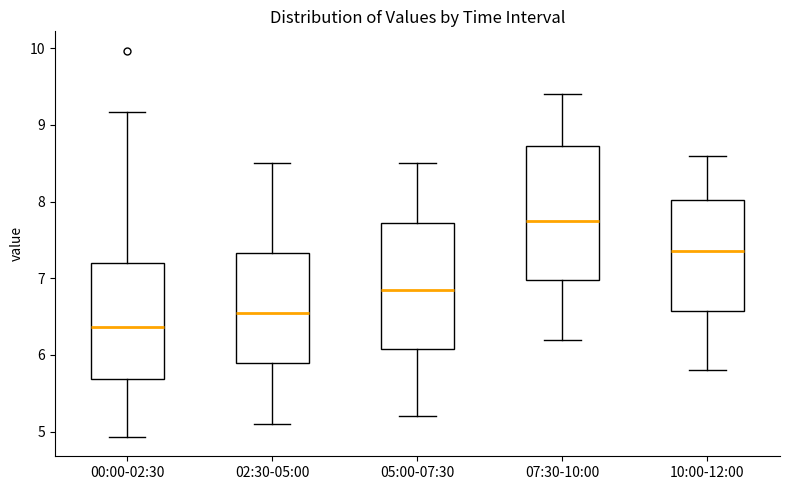

Reading left to right, read every box against the y-axis: the position of its median line, the range the box covers, and the ends of its whiskers. The values are not printed on the chart, so give them approximately, as read against the axis.

00:00-02:30: median 6.4, box 5.7 to 7.2, whiskers 4.9 to 9.2
02:30-05:00: median 6.6, box 5.9 to 7.3, whiskers 5.1 to 8.5
05:00-07:30: median 6.9, box 6.1 to 7.7, whiskers 5.2 to 8.5
07:30-10:00: median 7.8, box 7.0 to 8.7, whiskers 6.2 to 9.4
10:00-12:00: median 7.4, box 6.6 to 8.0, whiskers 5.8 to 8.6